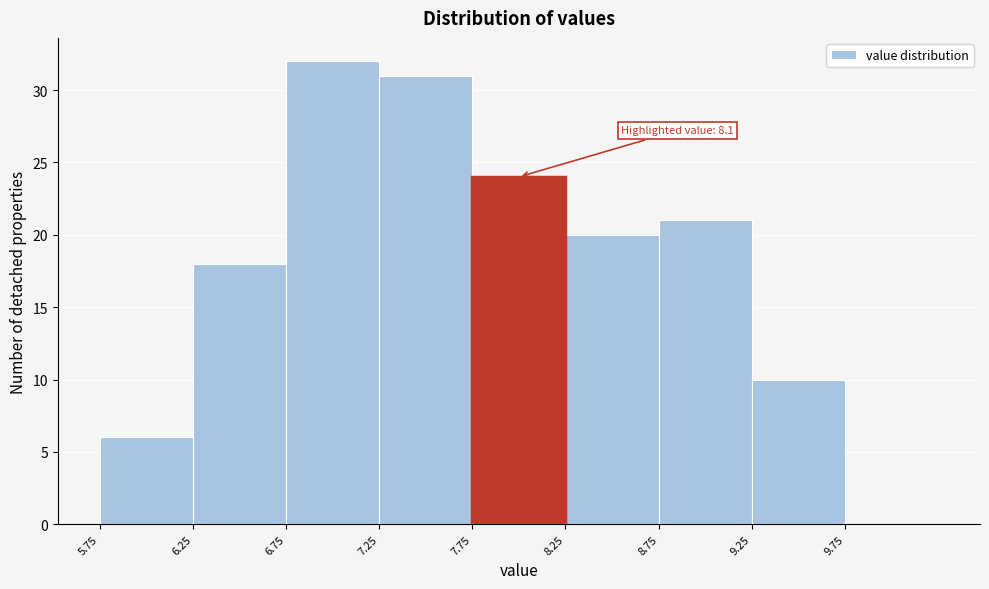

Which range on the x-axis has the tallest bar?

6.75 to 7.25